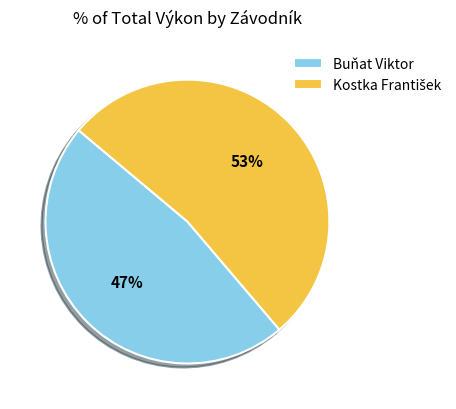

Which slice is the smallest?

Buňat Viktor